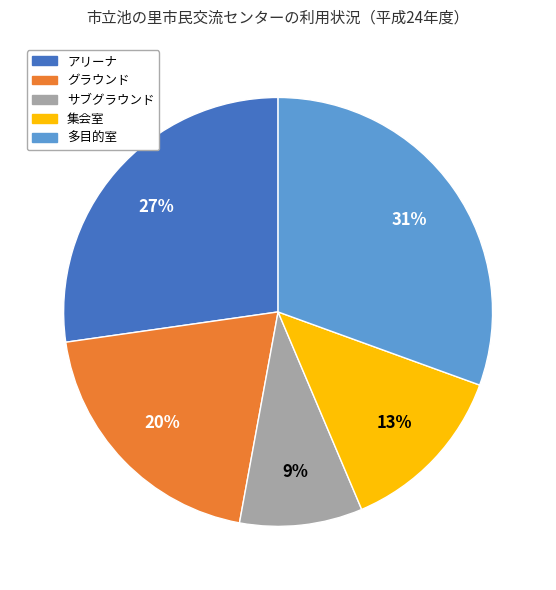

True or false: 多目的室 accounts for 36% of the total.

False